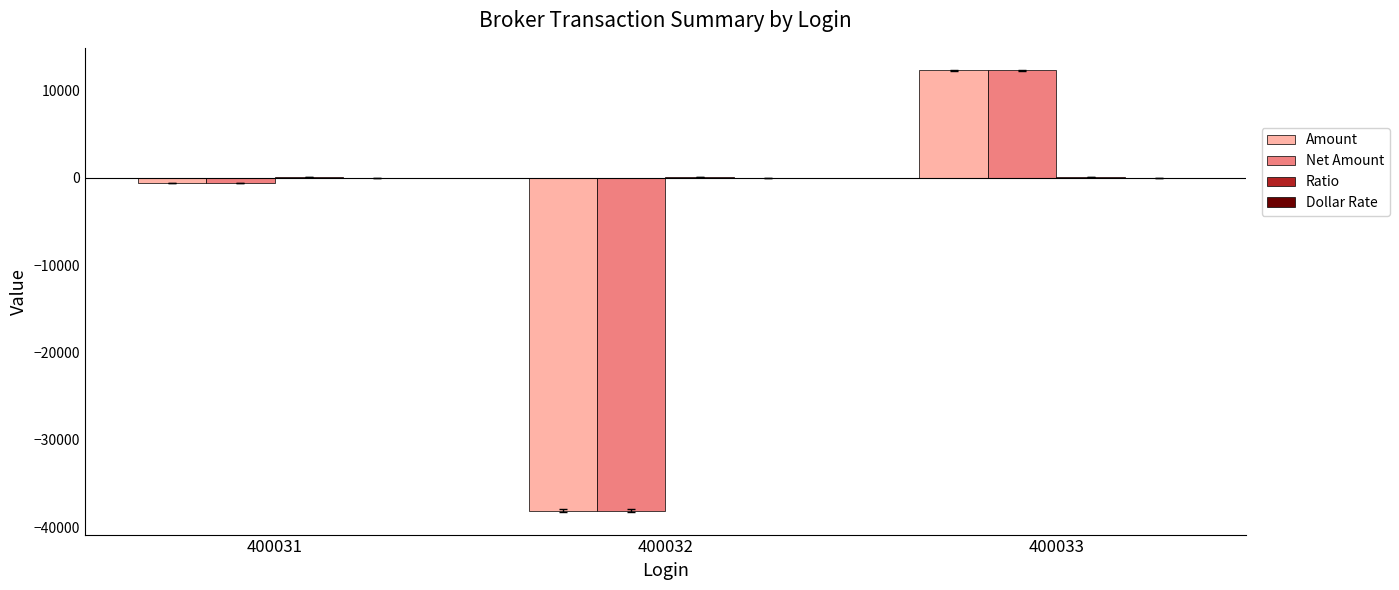

What is the maximum value shown in the chart?

12245.3